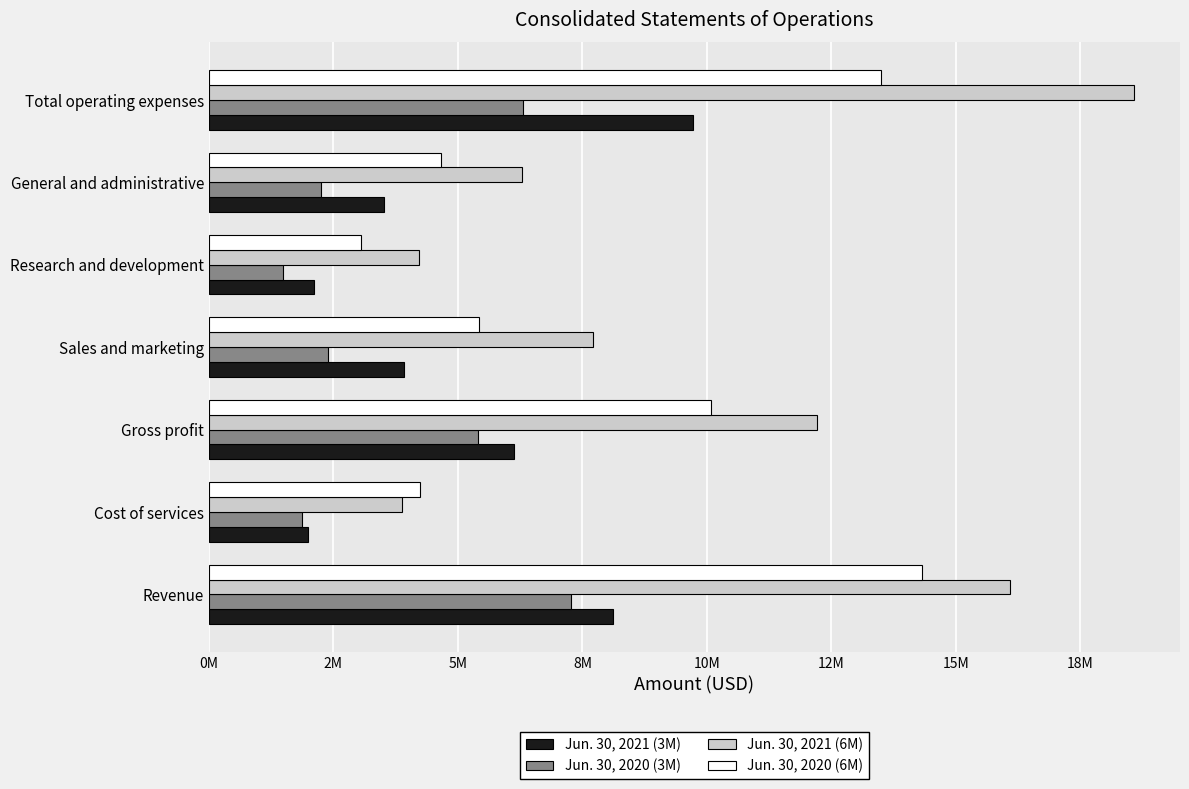

What is the difference between the maximum and minimum values in the Jun. 30, 2020 (6M) series?

11260605